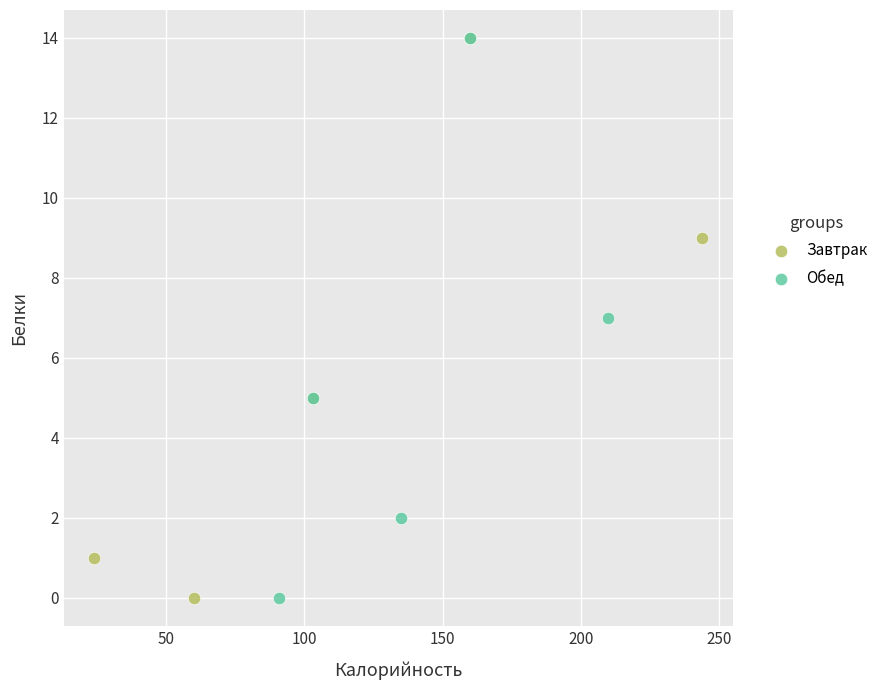

What are all the series names shown in the legend?

Завтрак, Обед